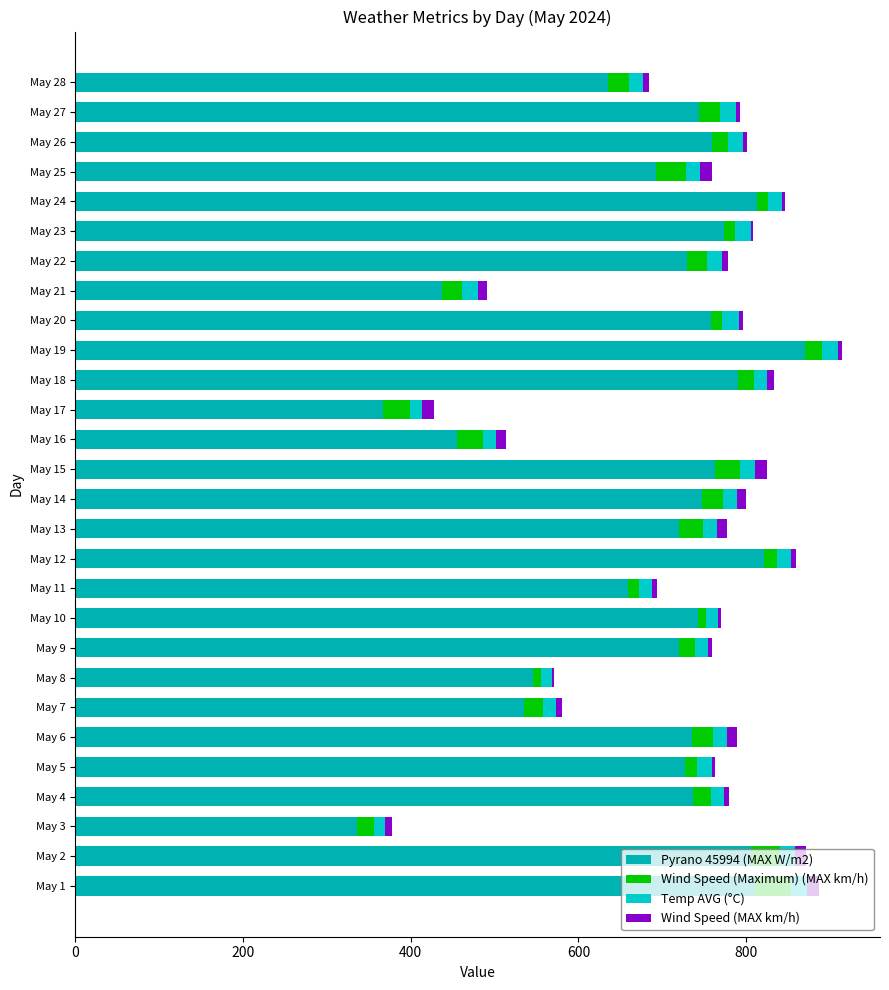

Which series has the largest total across all categories?

Pyrano 45994 (MAX W/m2)